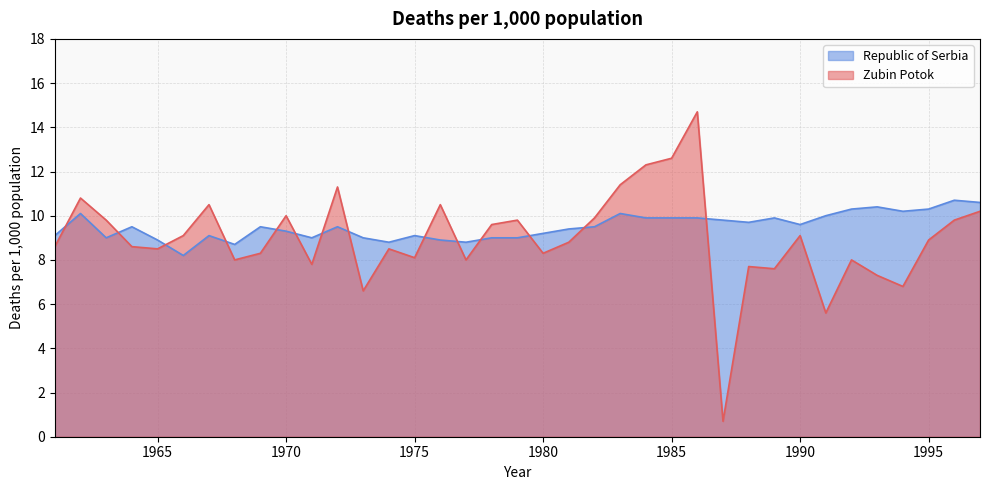

What is the total value across all series at 1969?

17.8